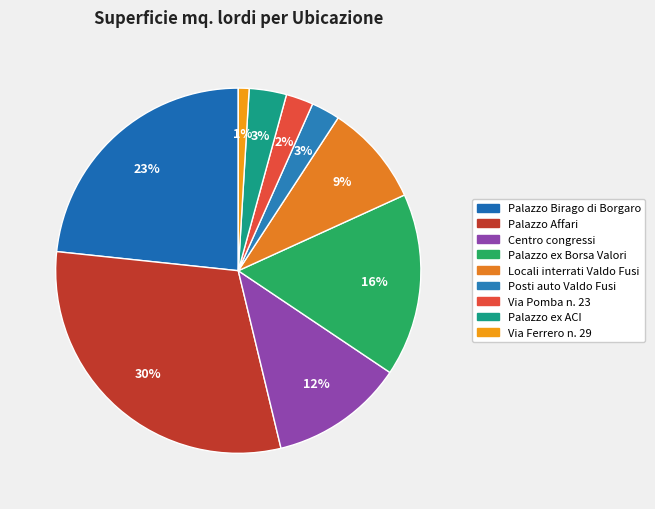

Is there a majority slice in this chart?

No